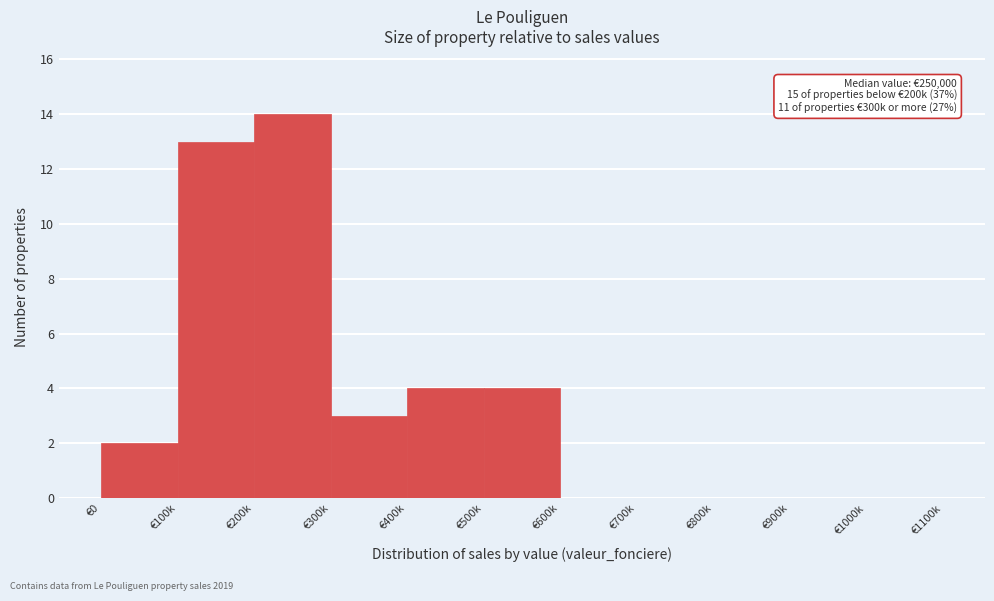

Reading left to right, list all the values displayed in this chart.

€0=2	€100k=13	€200k=14	€300k=3	€400k=4	€500k=4	€600k=0	€700k=0	€800k=0	€900k=0	€1000k=0